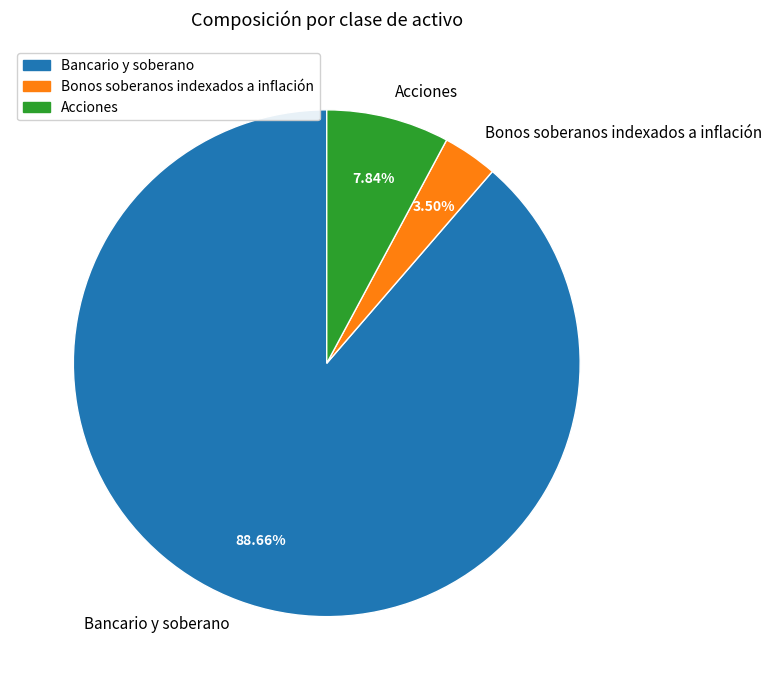

Which has a higher value, Bonos soberanos indexados a inflación or Acciones?

Acciones